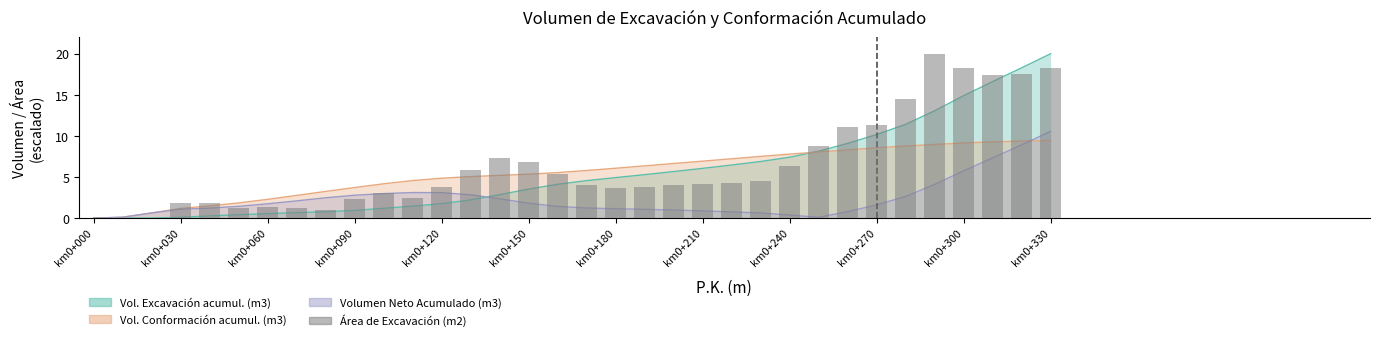

Does the chart contain stacked bars?

No